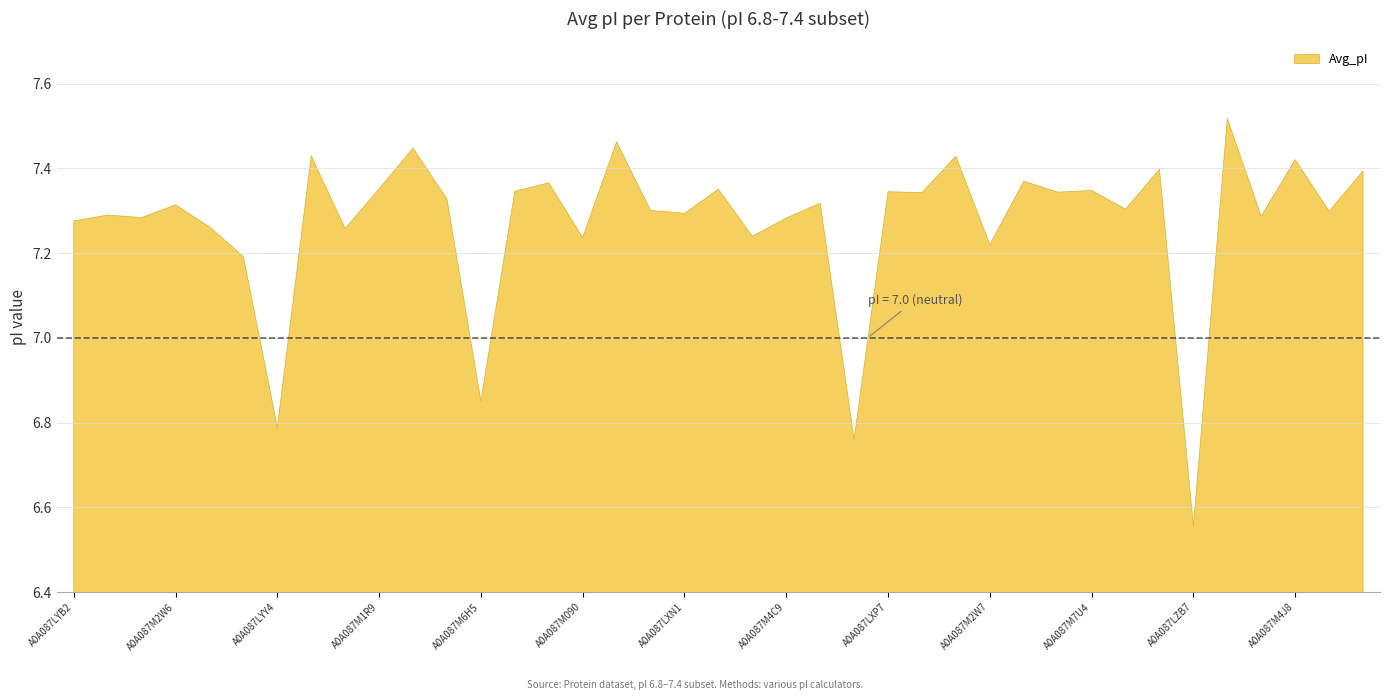

Is it true that the value at A0A087M7G8 is 12.9?

False